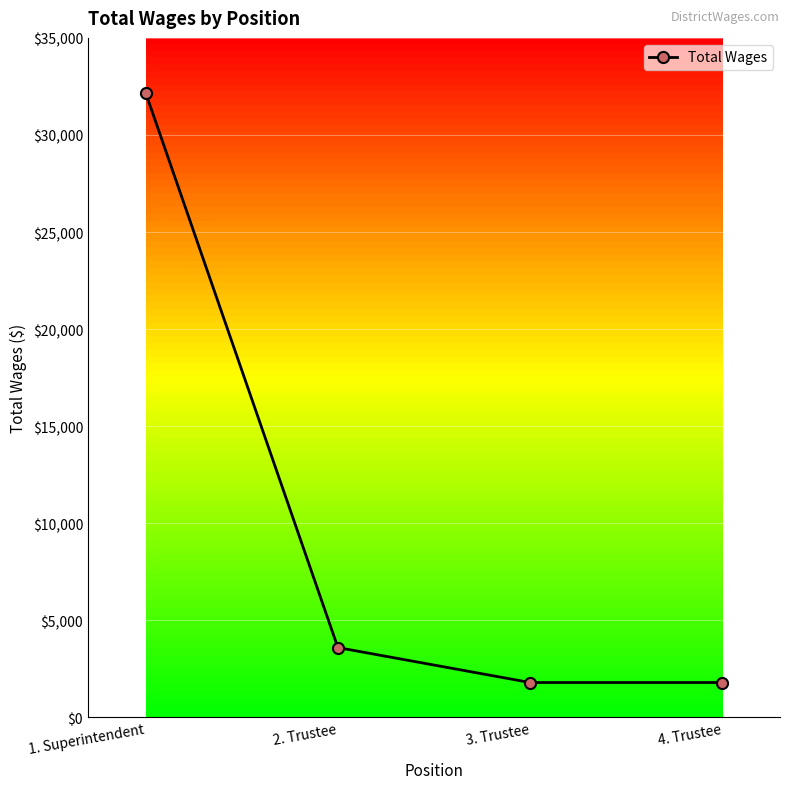

Approximately how many times larger is the value at 2. Trustee compared to 1. Superintendent?

0.1